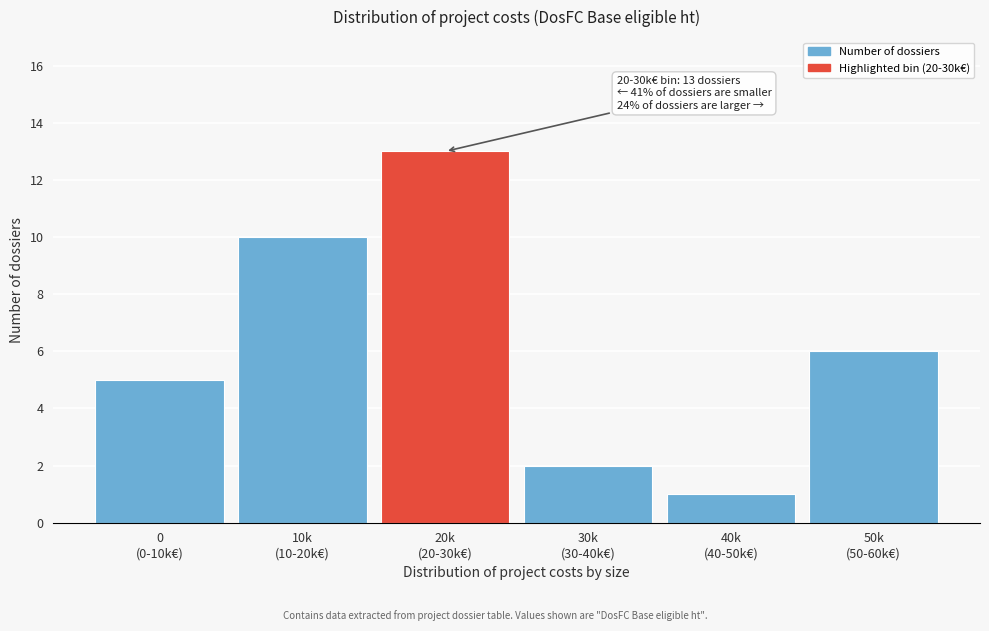

Reading right to left, what are all the values shown in this chart?

6	1	2	13	10	5